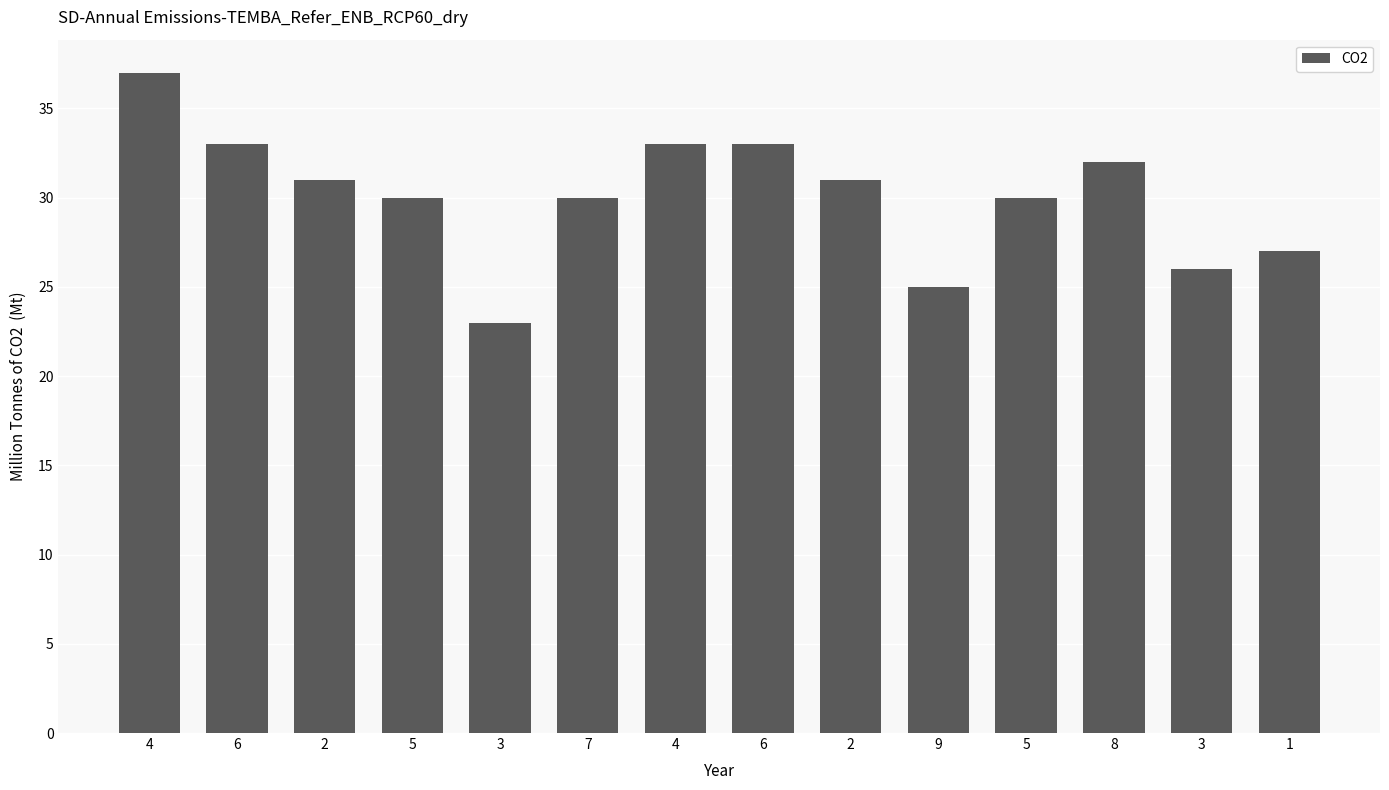

What is the sum of all values?

421